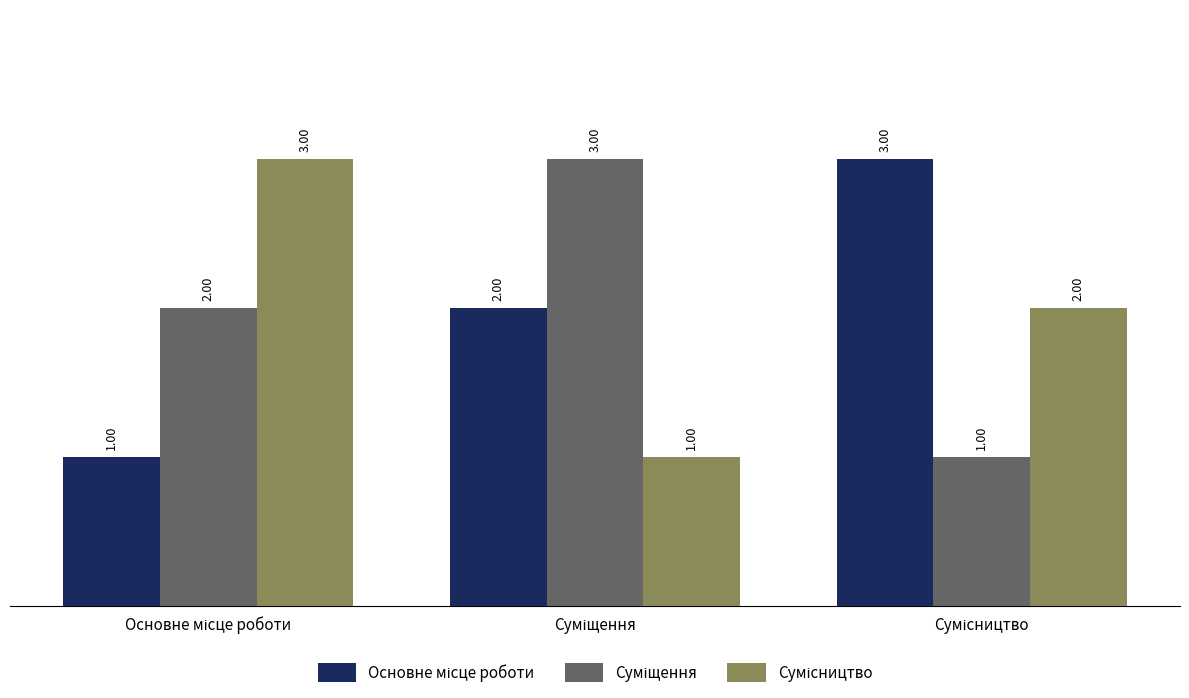

At how many categories does at least one series exceed 1?

3